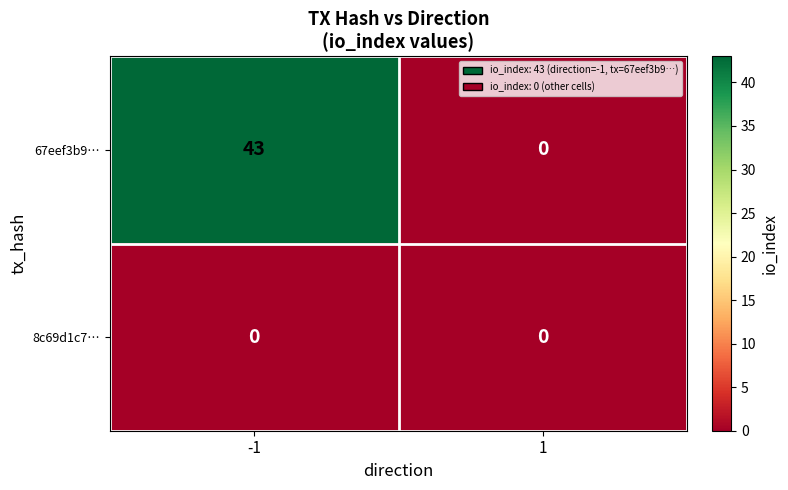

True or false: 67eef3b9… has a value of 22 at -1.

False